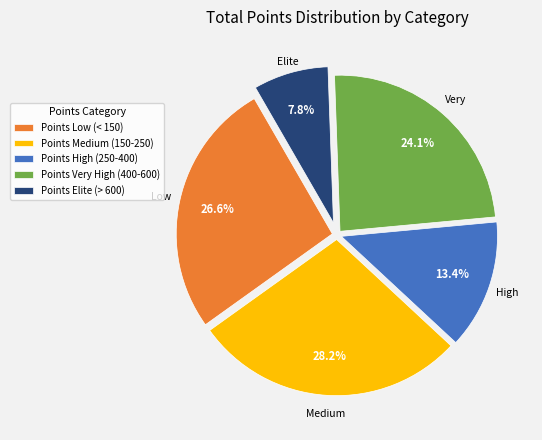

Is there any slice that represents more than half of the pie?

No